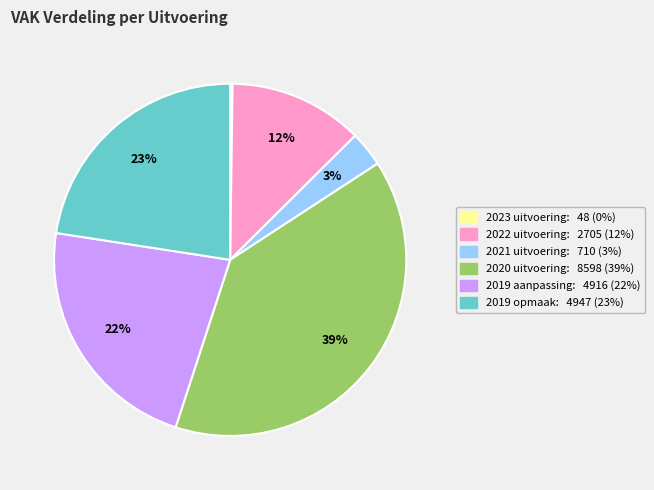

Does any single category account for the majority?

No